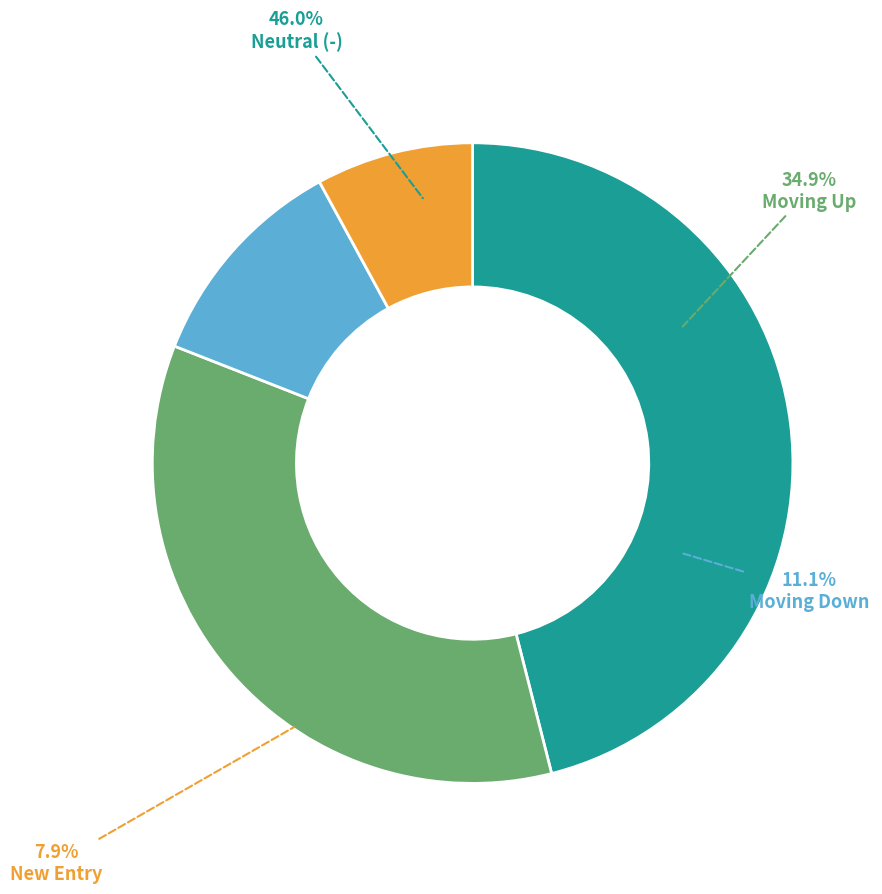

To the nearest percent, what is the difference between the largest and smallest slice percentages?

38%